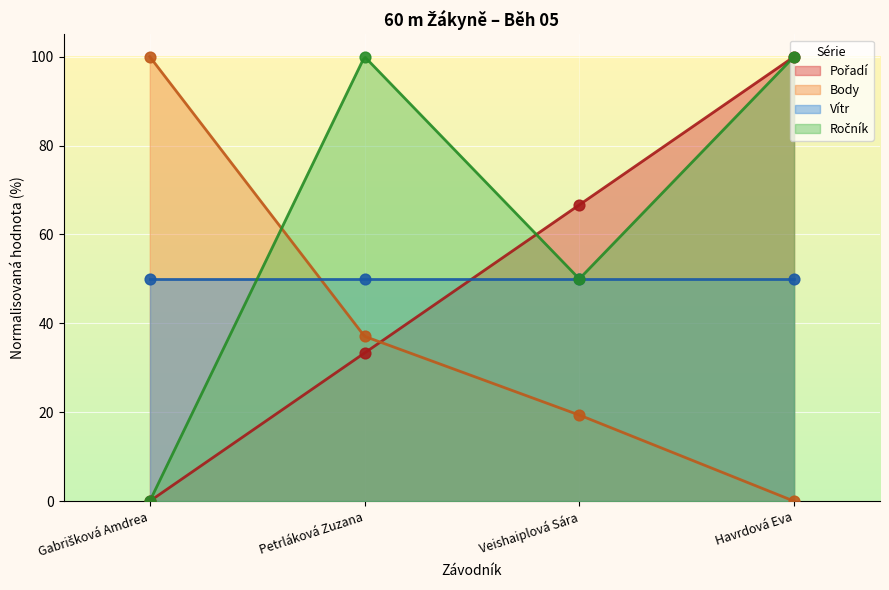

Which series has the widest spread of Y values?

Pořadí